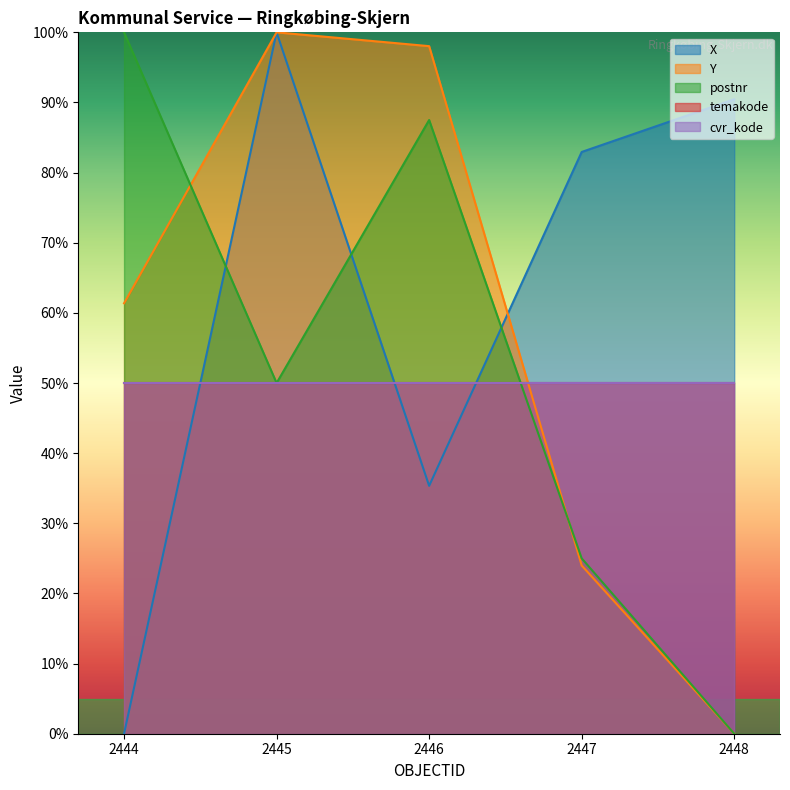

Does the chart have visible grid lines?

No